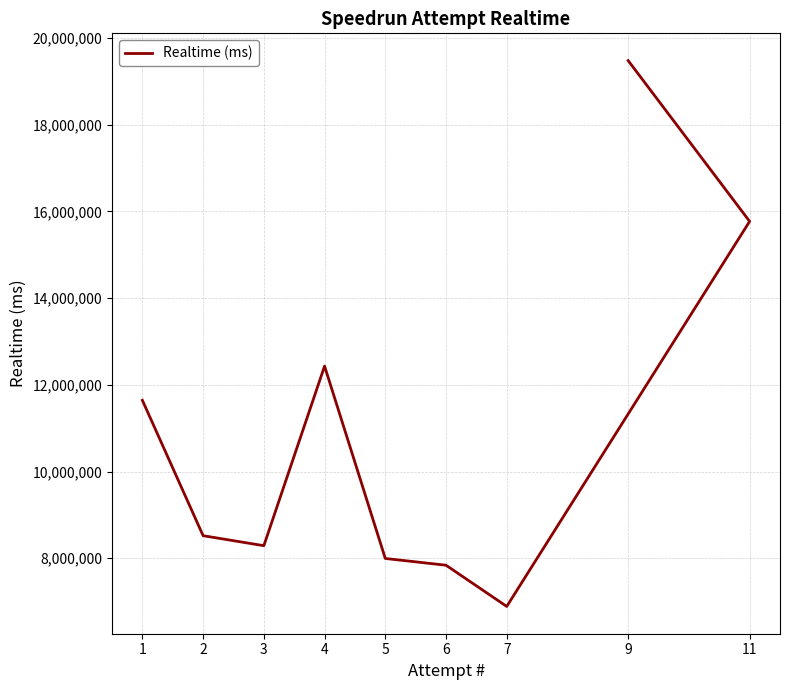

What is the value of the 7th point from the left?

6889767